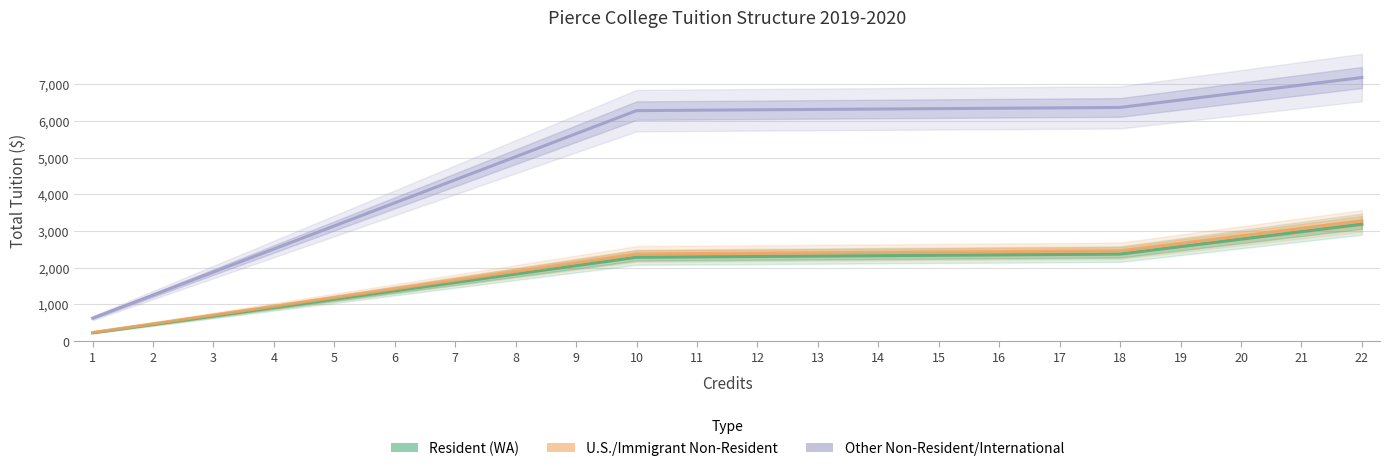

True or false: U.S./Immigrant Non-Resident and Resident (WA) intersect in this chart.

False